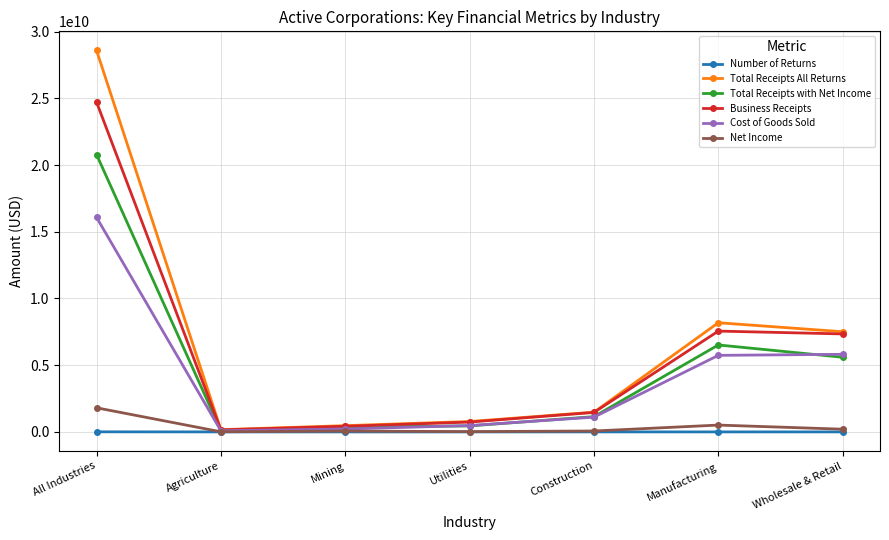

What is the label of the 7th point from the right?

All Industries